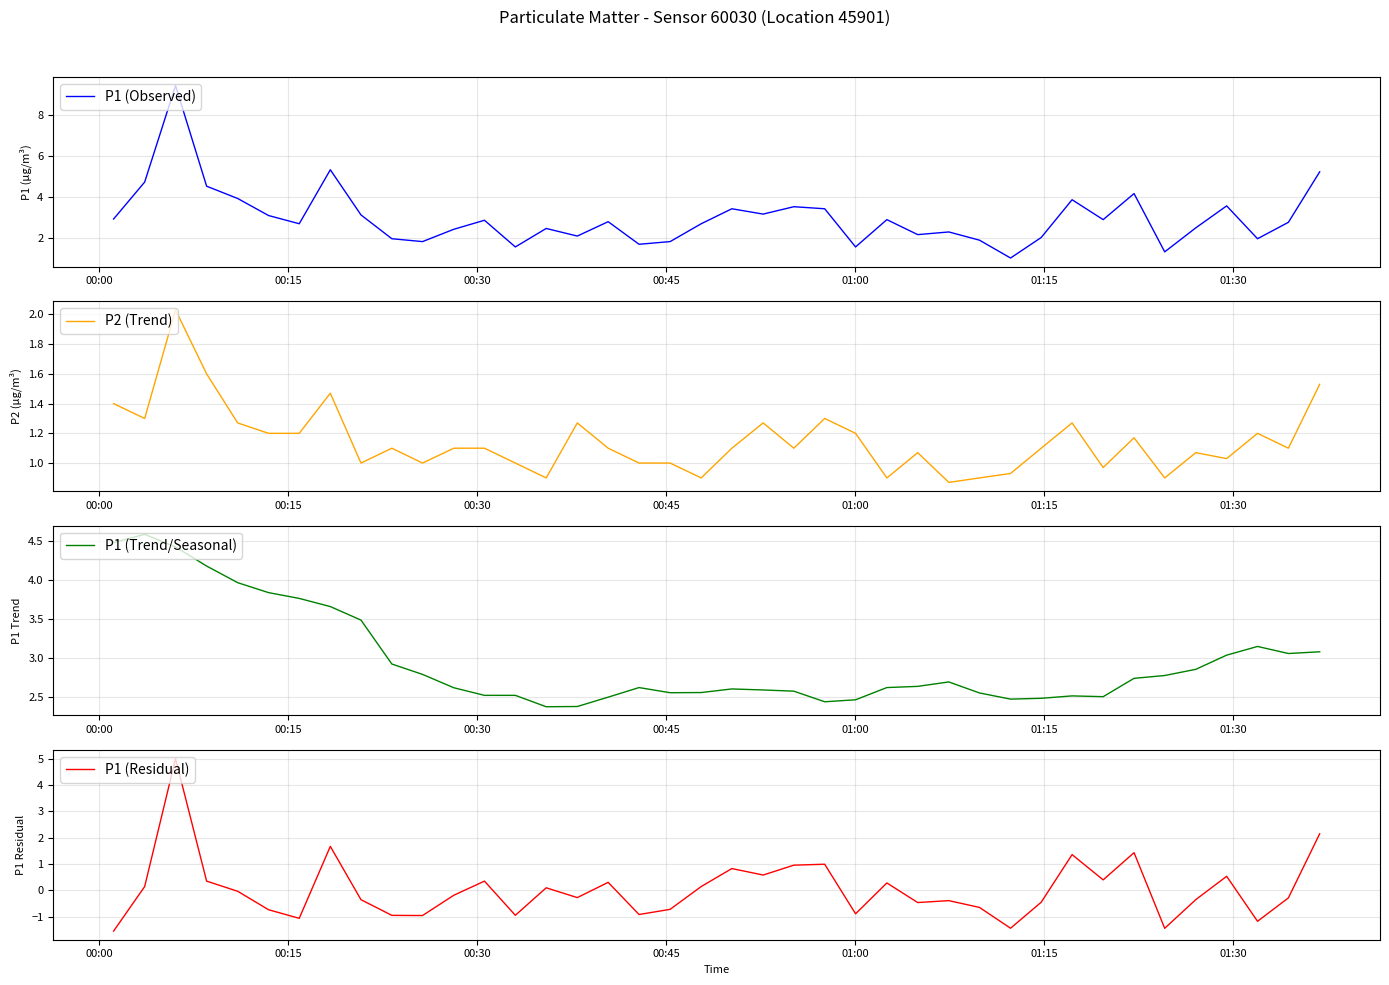

How many times do P1 (Trend/Seasonal) and P1 (Residual) cross each other?

2